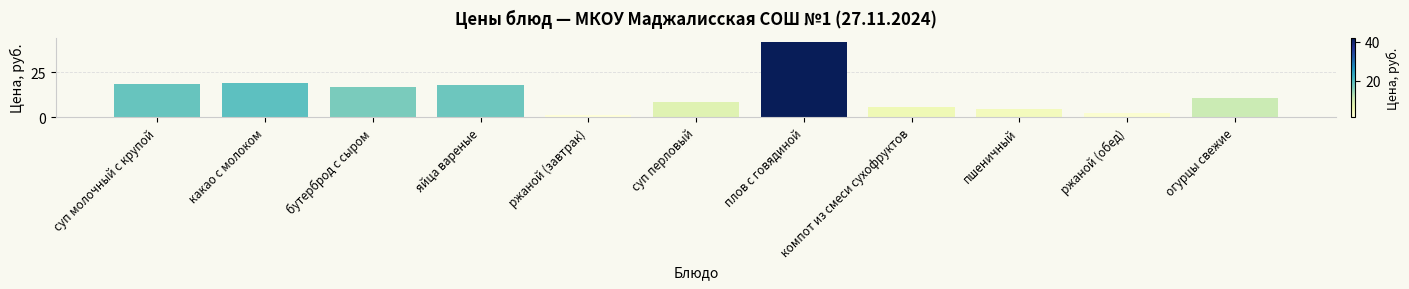

What is the label of the 8th bar from the left?

компот из смеси сухофруктов